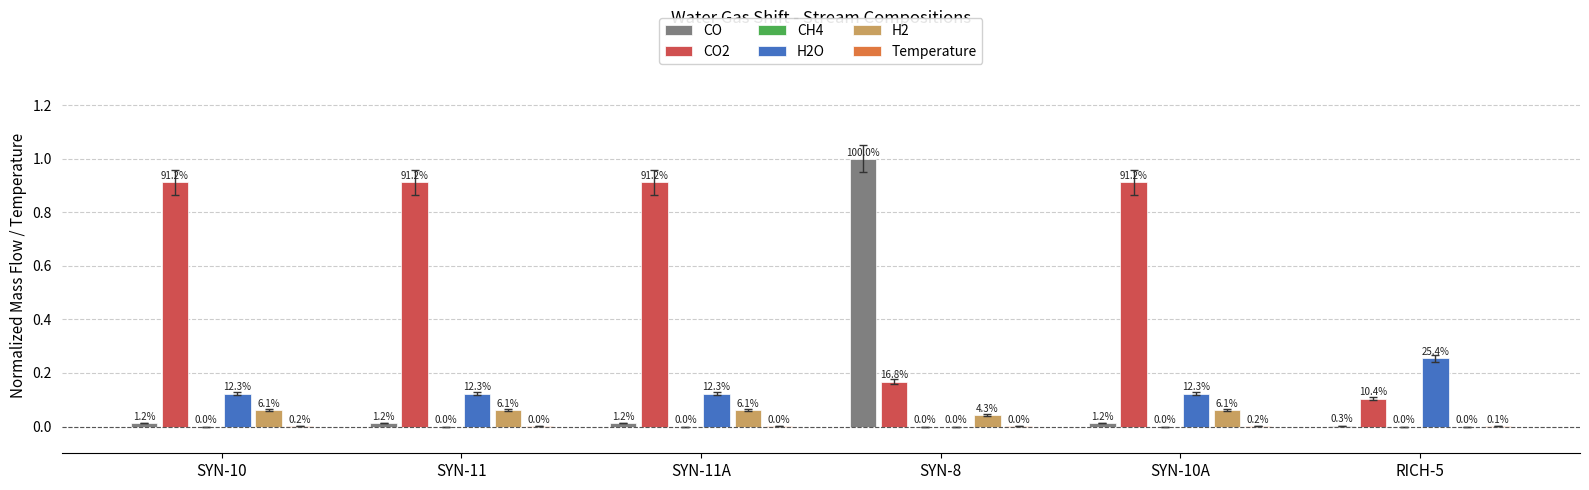

Which label corresponds to the largest value in the chart?

SYN-8